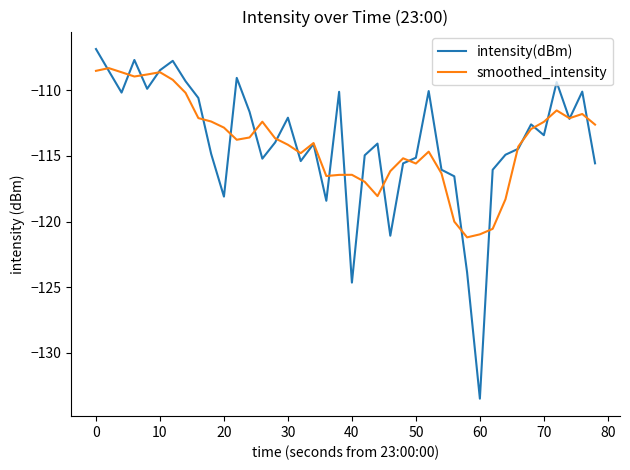

What is the difference between the second highest and second lowest values in the smoothed_intensity series?

12.5